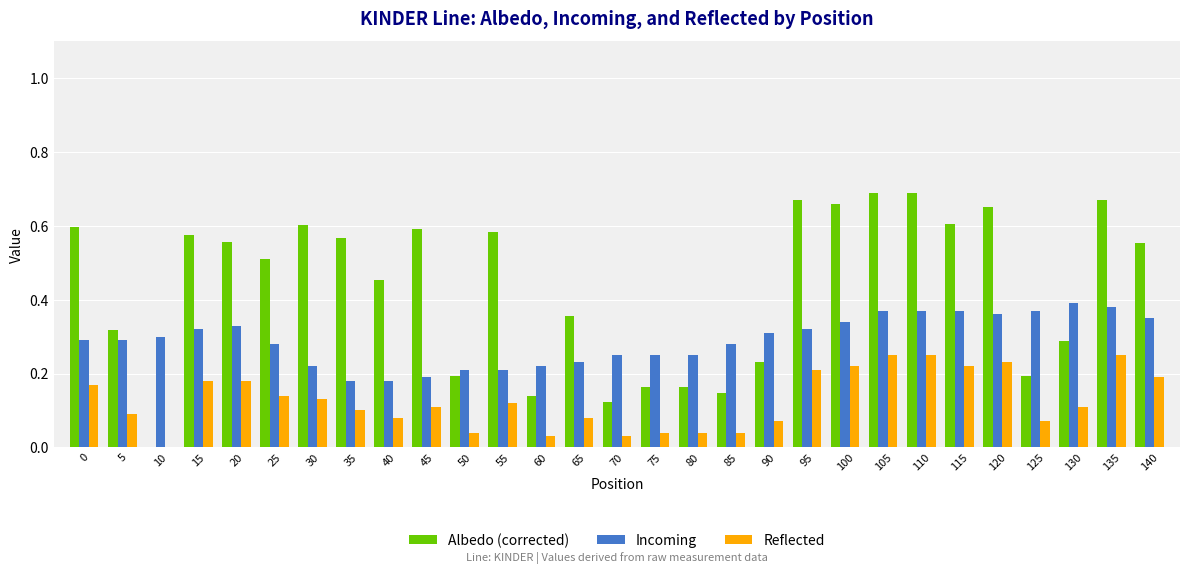

Between 20 and 50, which series saw the biggest shift?

Albedo (corrected)